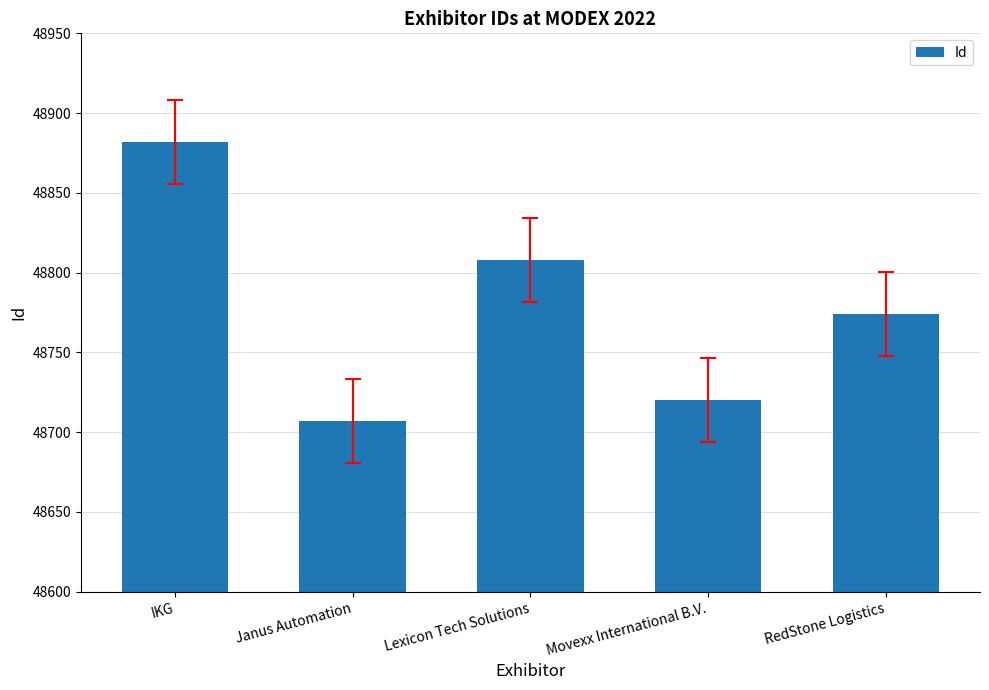

Reading left to right, transcribe all the data shown in this chart.

48882	48707	48808	48720	48774